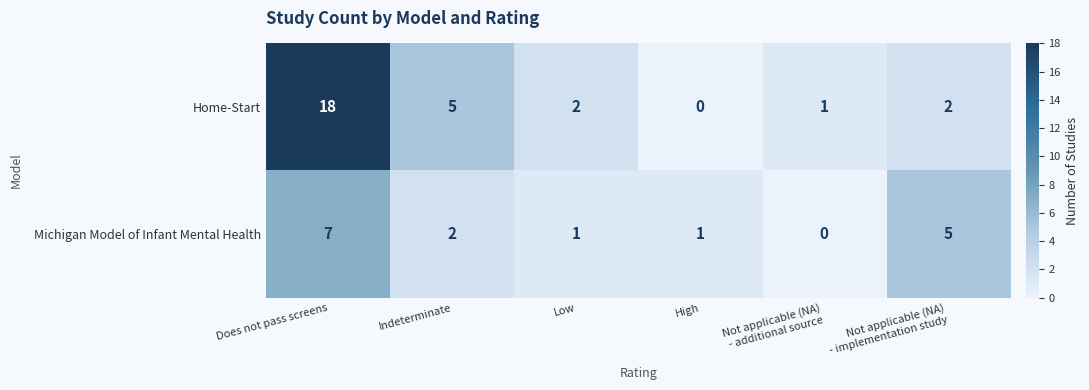

Reading left to right, extract all data points from this chart.

Home-Start: 18	5	2	0	1	2
Michigan Model of Infant Mental Health: 7	2	1	1	0	5